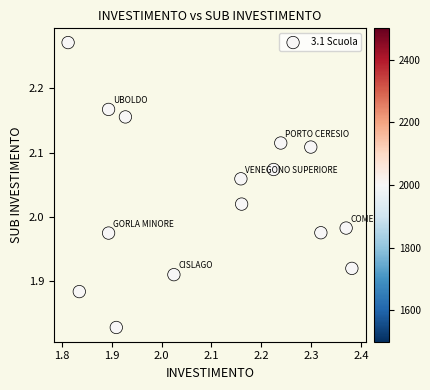

What is the range of Y values (max minus min)?

0.4